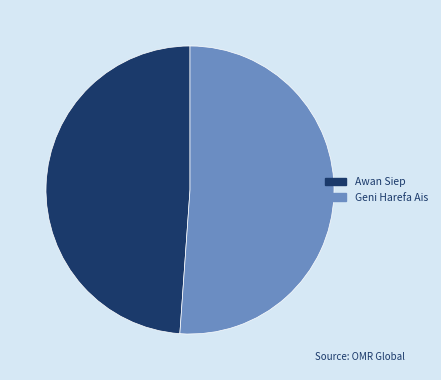

Do Geni Harefa Ais and Awan Siep together represent more than half of the pie?

Yes